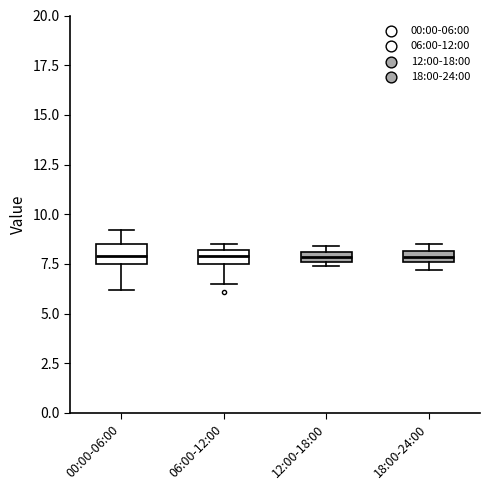

Where is the lower edge of the box for 18:00-24:00 on the y-axis? The values are not printed on the chart, so give them approximately, as read against the axis.

7.5